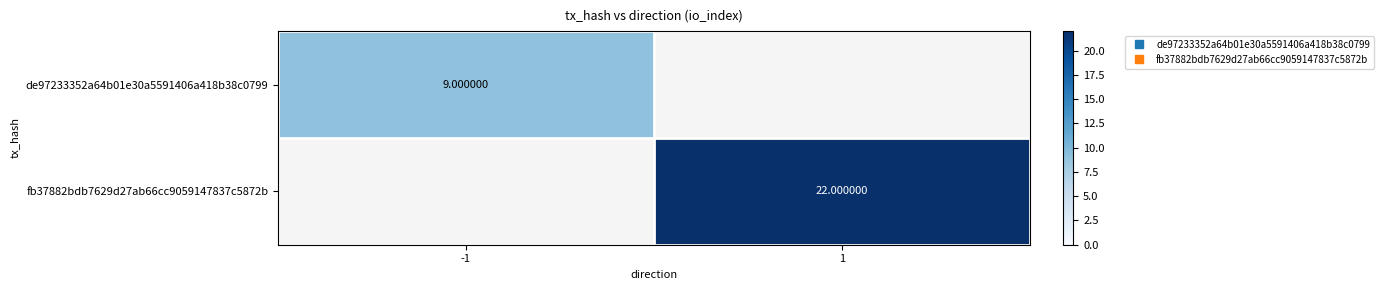

At which label does de97233352a64b01e30a5591406a418b38c0799 reach its minimum?

-1